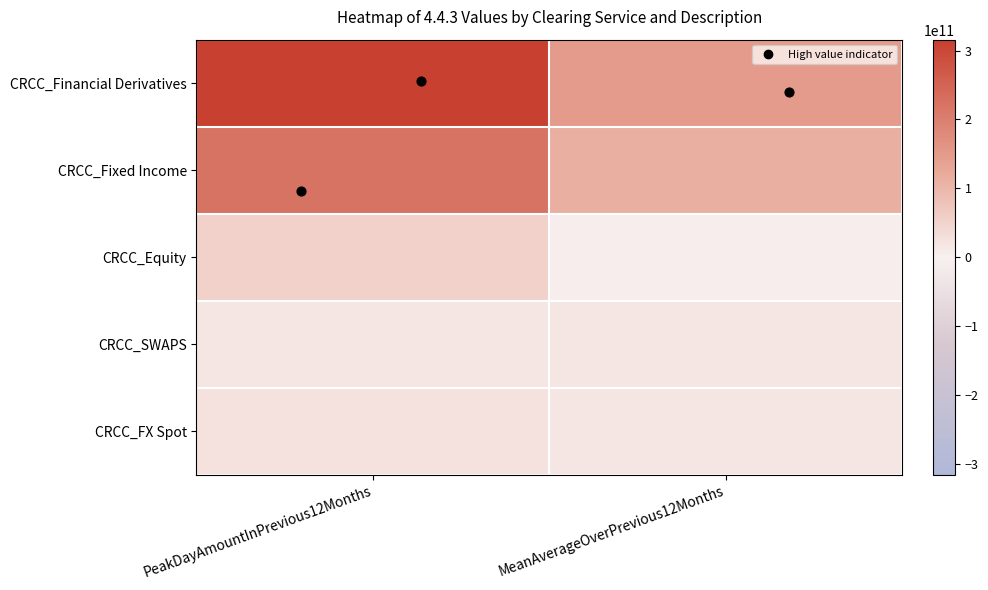

Reading left to right, list all the values displayed in this chart.

CRCC_Financial Derivatives: PeakDayAmountInPrevious12Months=315899371700.0	MeanAverageOverPrevious12Months=148920058712.8
CRCC_Fixed Income: PeakDayAmountInPrevious12Months=221455632878.0	MeanAverageOverPrevious12Months=112490852996.1
CRCC_Equity: PeakDayAmountInPrevious12Months=52877289987.0	MeanAverageOverPrevious12Months=2633648872.1
CRCC_SWAPS: PeakDayAmountInPrevious12Months=19432458146.6	MeanAverageOverPrevious12Months=16248167968.8
CRCC_FX Spot: PeakDayAmountInPrevious12Months=22547161741.6	MeanAverageOverPrevious12Months=16275491831.8